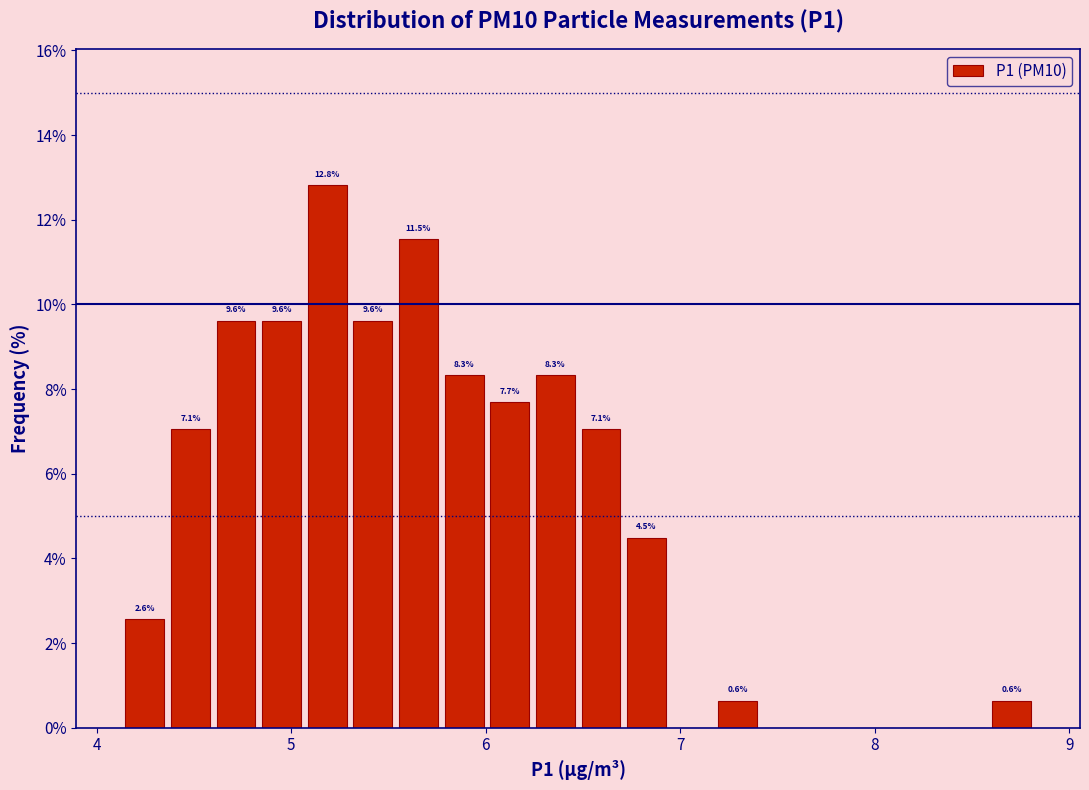

Around what value on the x-axis is the tallest bar? Give the approximate position of its centre, as read against the axis.

5.2